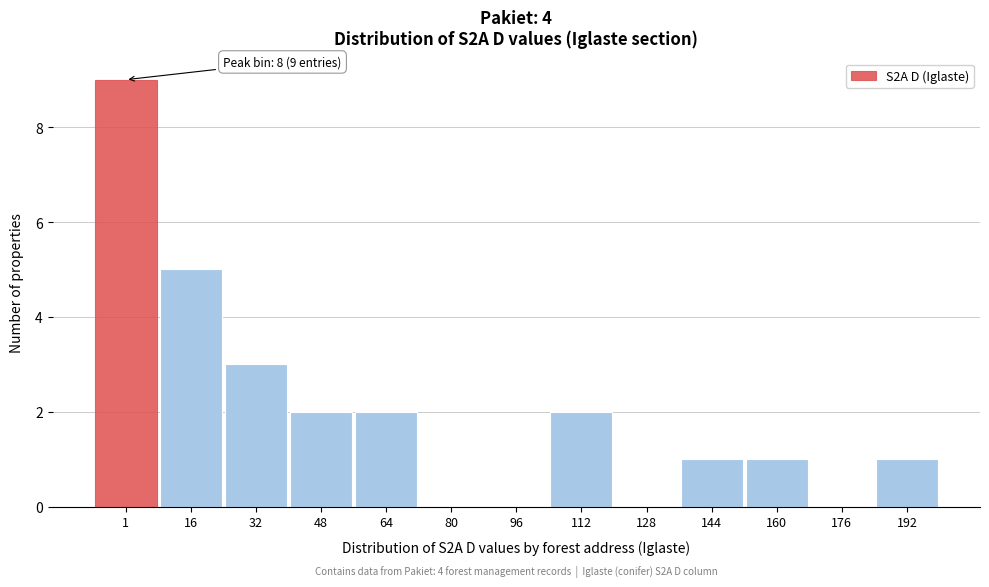

Reading left to right, what are all the values shown in this chart?

1=9	16=5	32=3	48=2	64=2	80=0	96=0	112=2	128=0	144=1	160=1	176=0	192=1